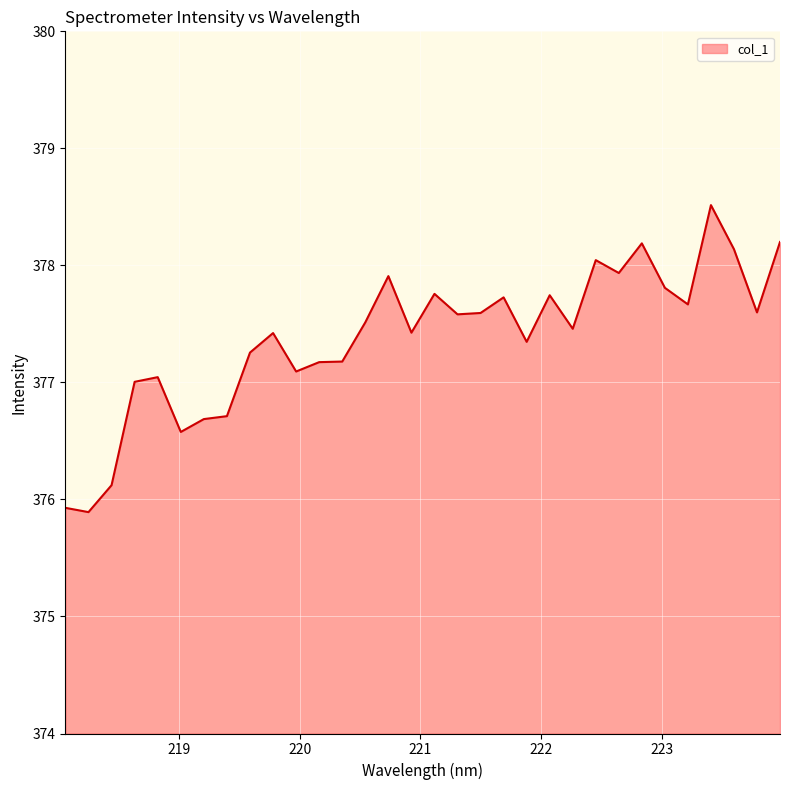

What is the smallest value displayed?

375.9